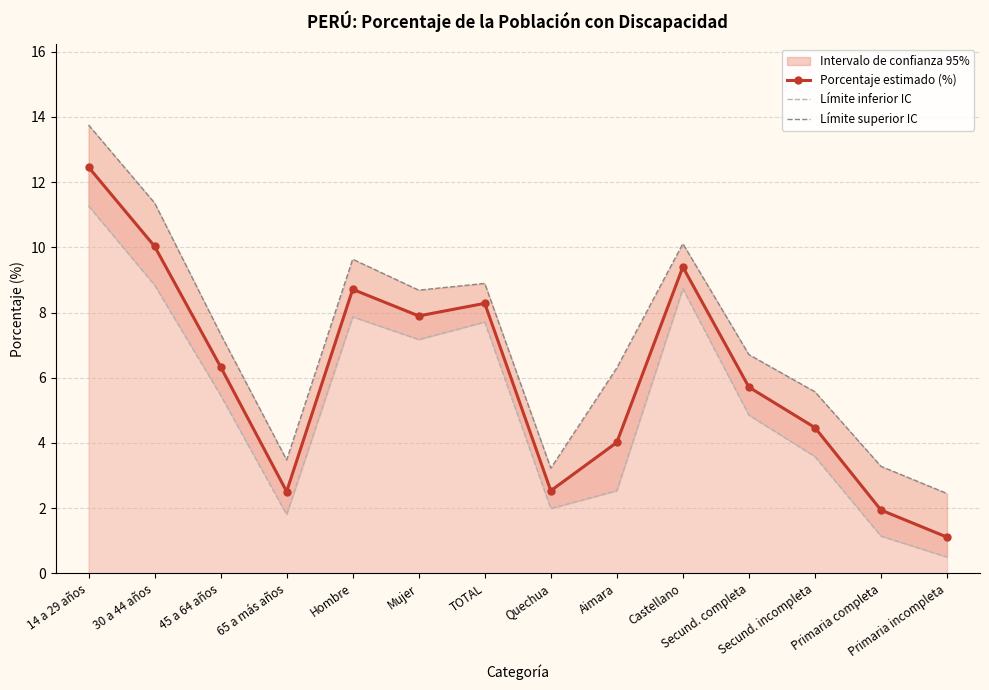

What position from the left is Hombre?

5